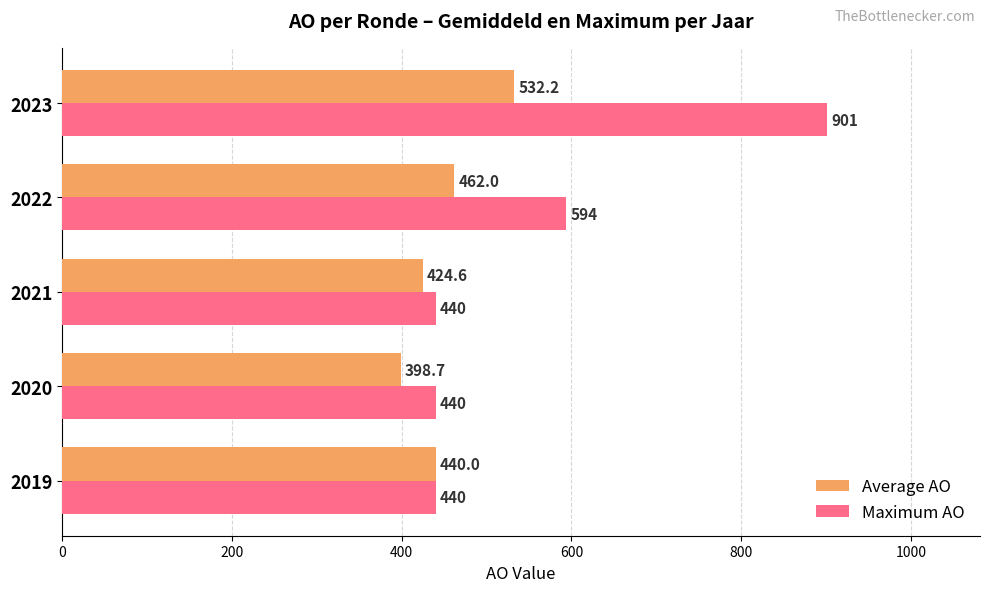

At how many categories does at least one series exceed 690?

1